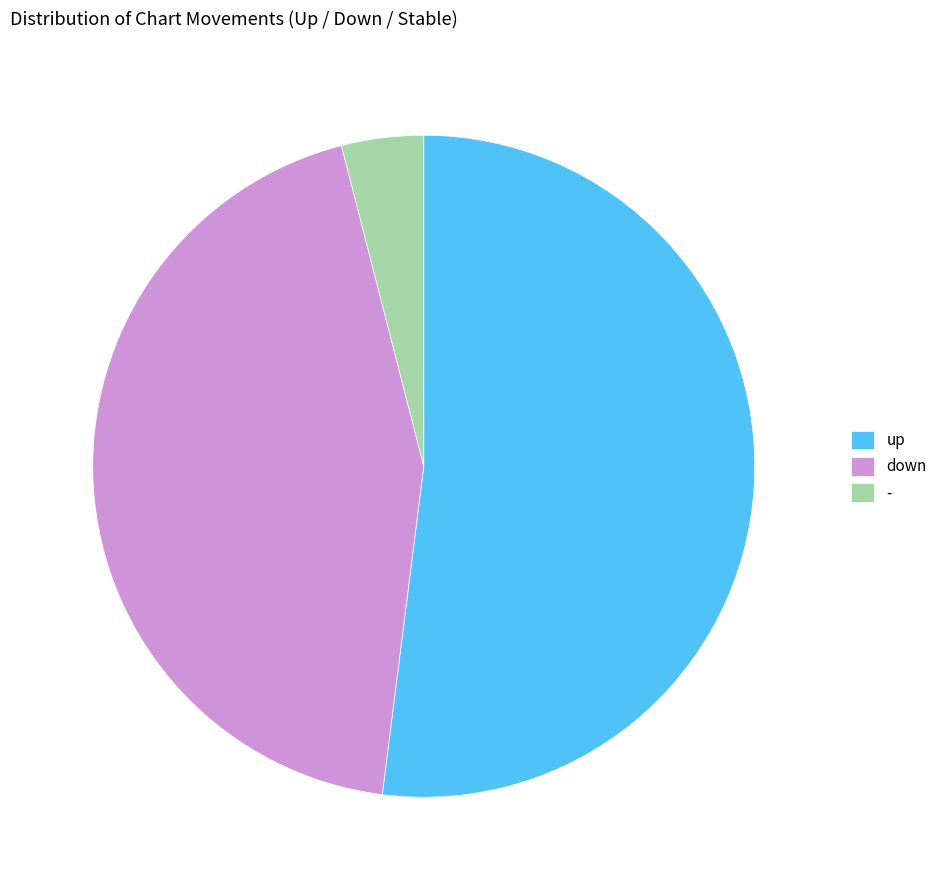

Is the sum of - and up greater than half?

Yes